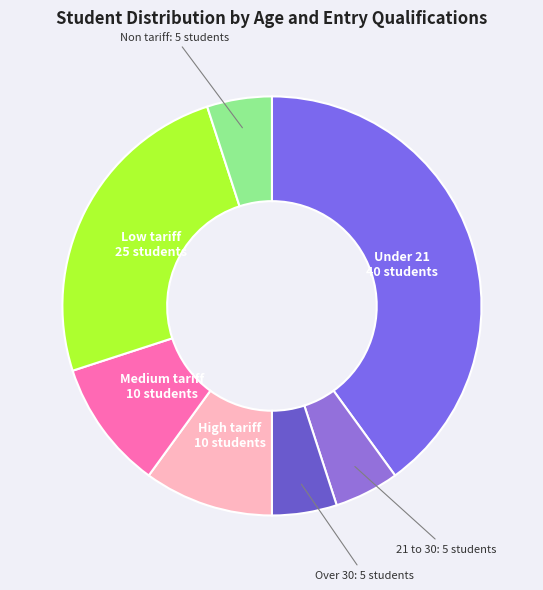

Count the number of slices in the pie.

7